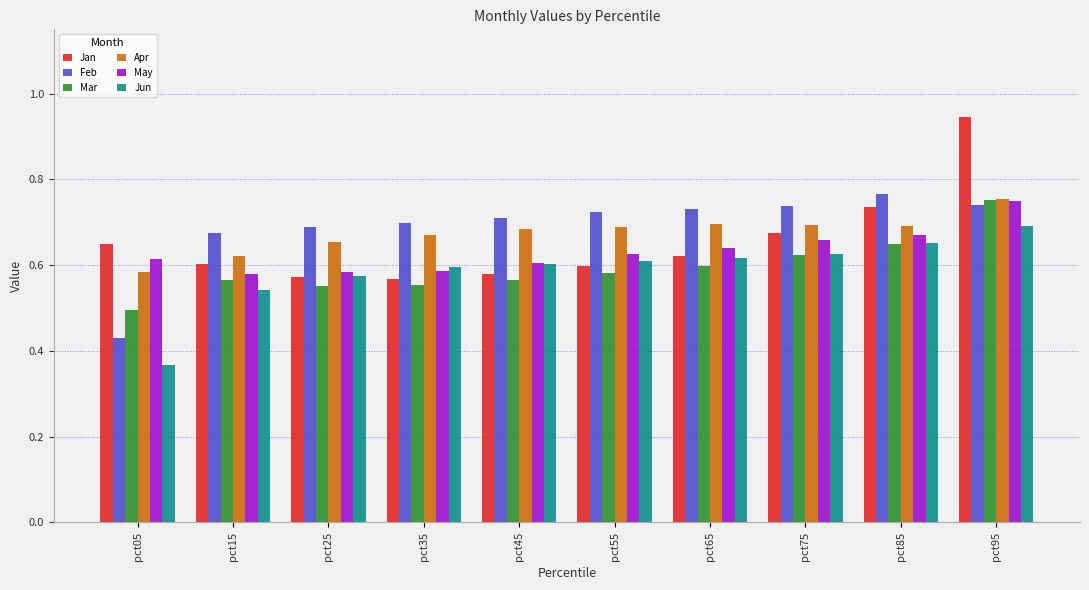

True or false: Mar has a value of 1.0 at pct75.

False